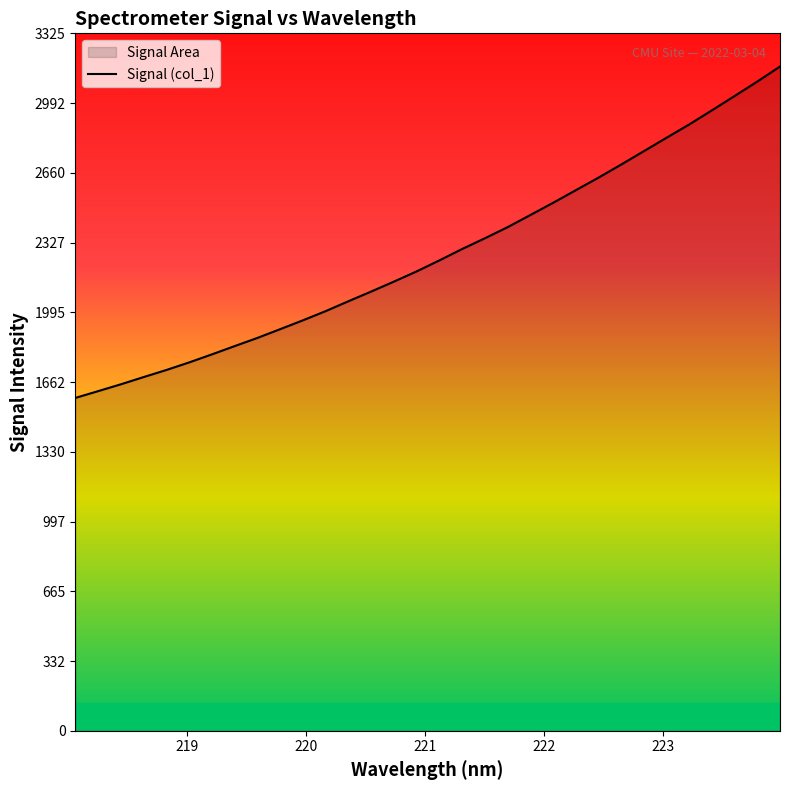

What is the value of the 17th point from the left?

2242.1